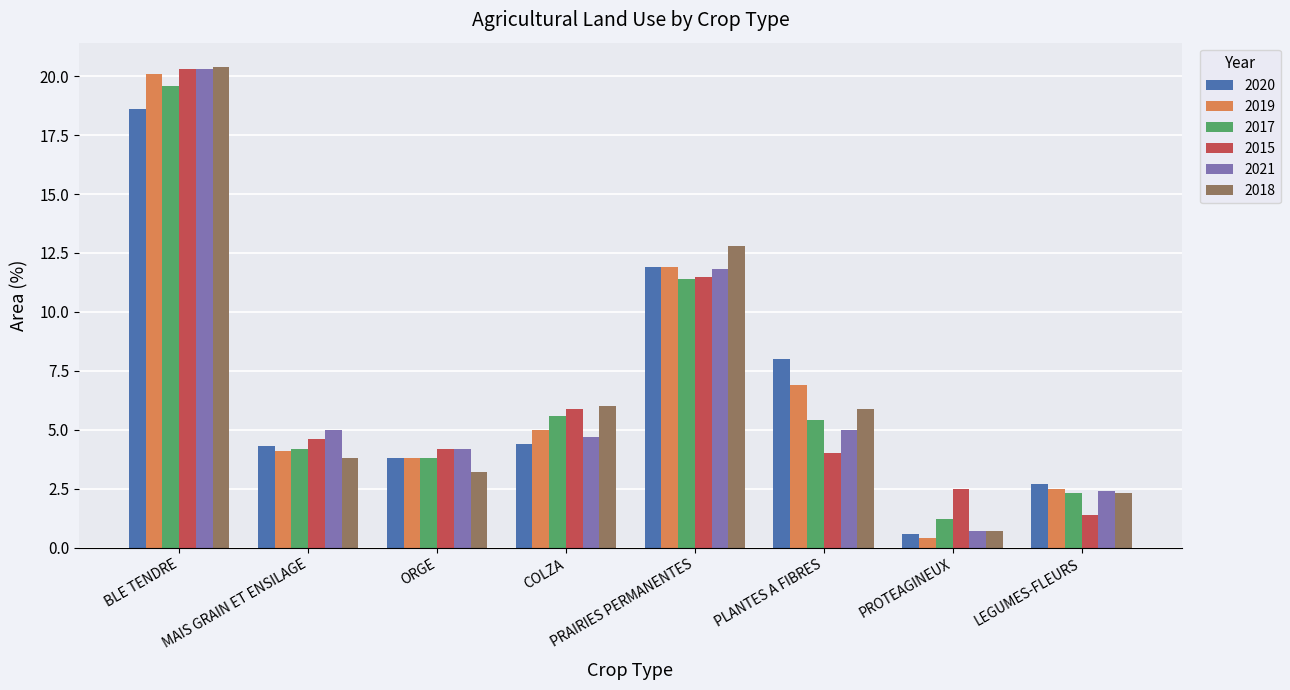

What is the minimum value shown in the chart?

0.4